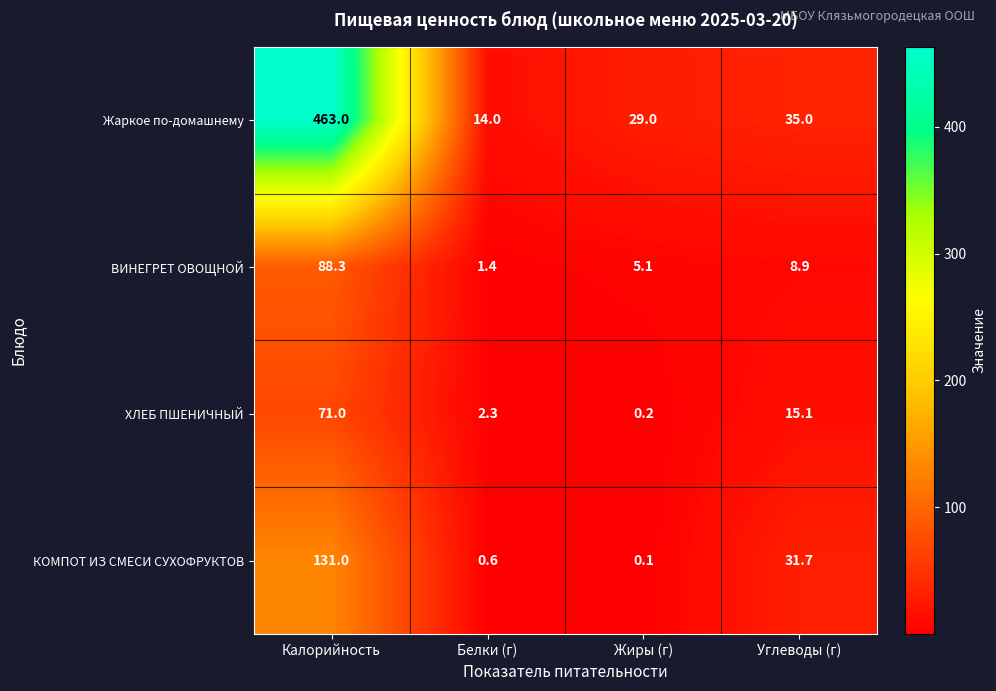

Reading left to right, transcribe all the data shown in this chart.

Жаркое по-домашнему: Калорийность=463.0	Белки (г)=14.0	Жиры (г)=29.0	Углеводы (г)=35.0
ВИНЕГРЕТ ОВОЩНОЙ: Калорийность=88.3	Белки (г)=1.4	Жиры (г)=5.1	Углеводы (г)=8.9
ХЛЕБ ПШЕНИЧНЫЙ: Калорийность=71.0	Белки (г)=2.3	Жиры (г)=0.2	Углеводы (г)=15.1
КОМПОТ ИЗ СМЕСИ СУХОФРУКТОВ: Калорийность=131.0	Белки (г)=0.6	Жиры (г)=0.1	Углеводы (г)=31.7